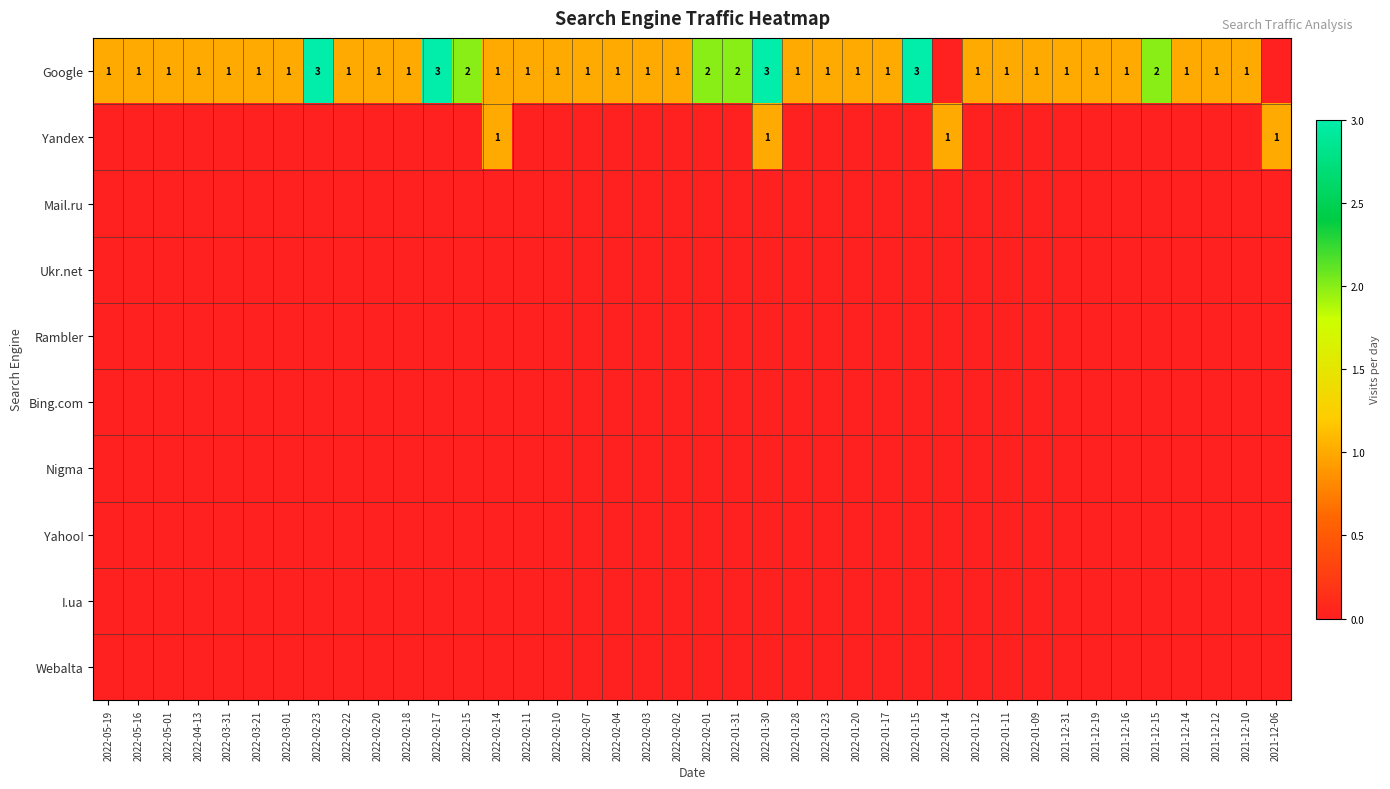

Which series has the widest spread of values?

Google